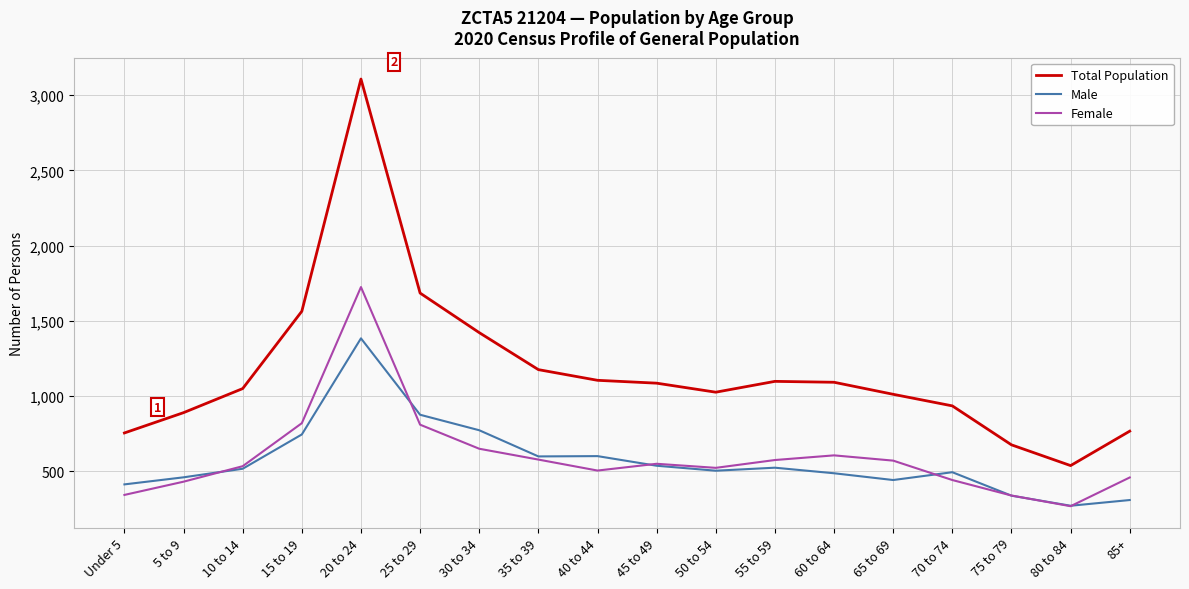

Which series has the widest spread of values?

Total Population